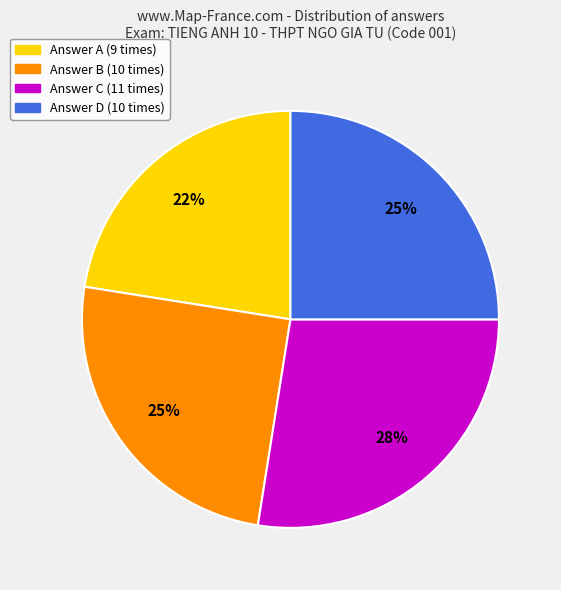

Which category has the smallest portion of the pie?

Answer A (9 times)